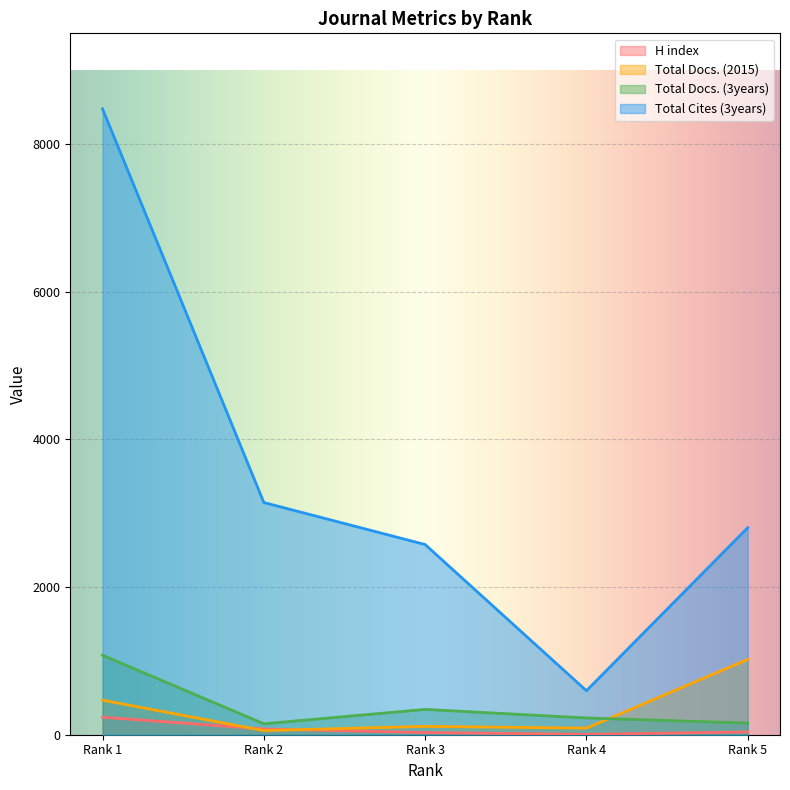

What is the difference between the maximum and minimum values in the Total Docs. (2015) series?

964